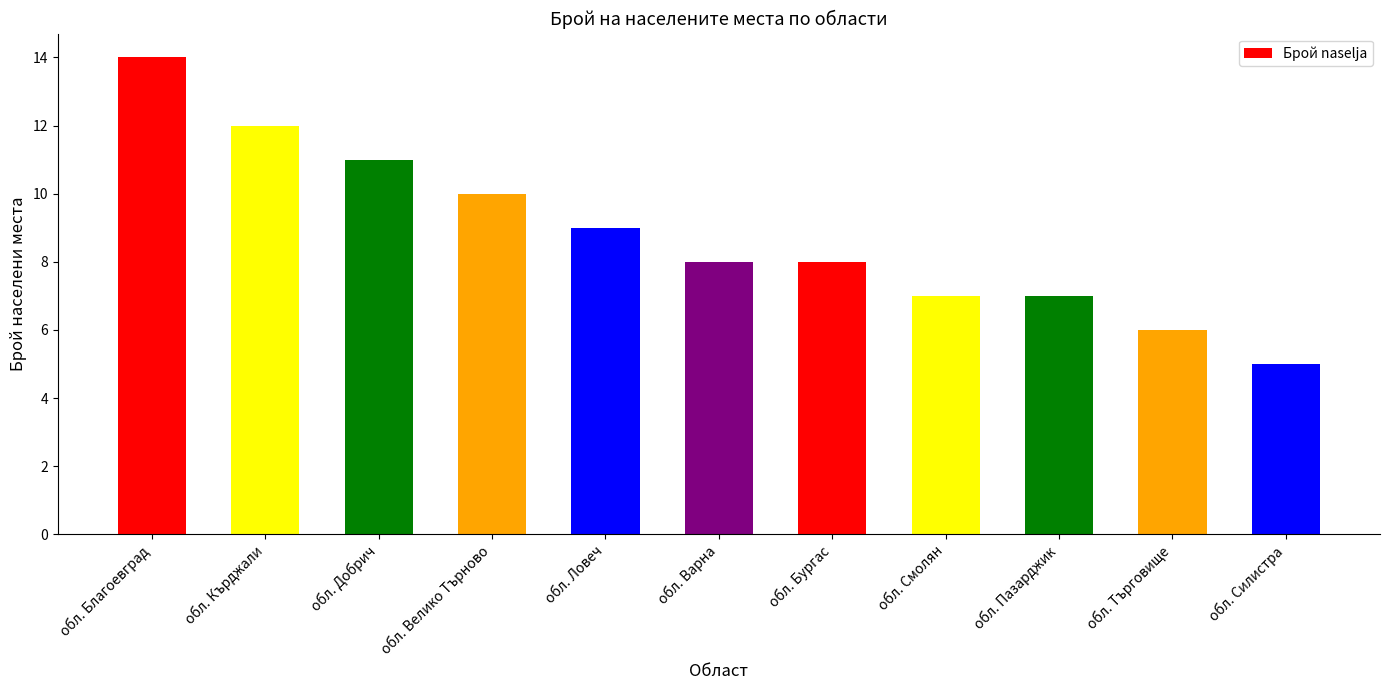

What position from the left is обл. Ловеч?

5